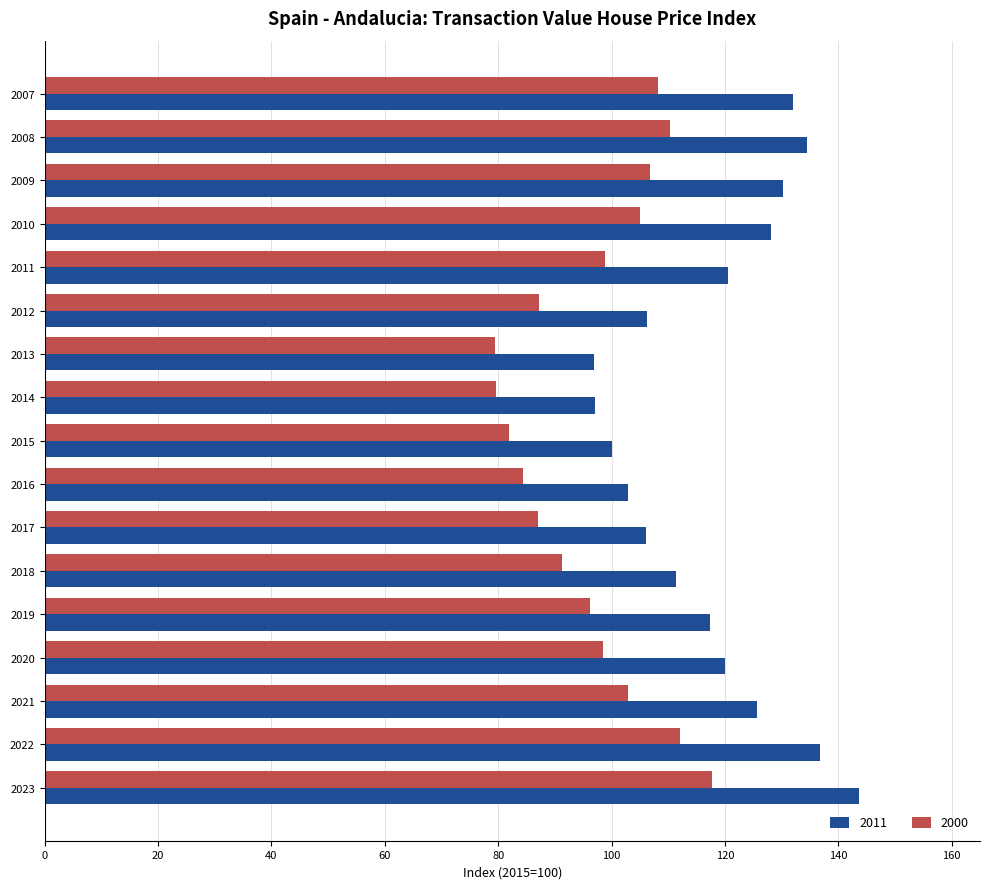

Is it true that 2000 equals 79.6 at 2014?

True